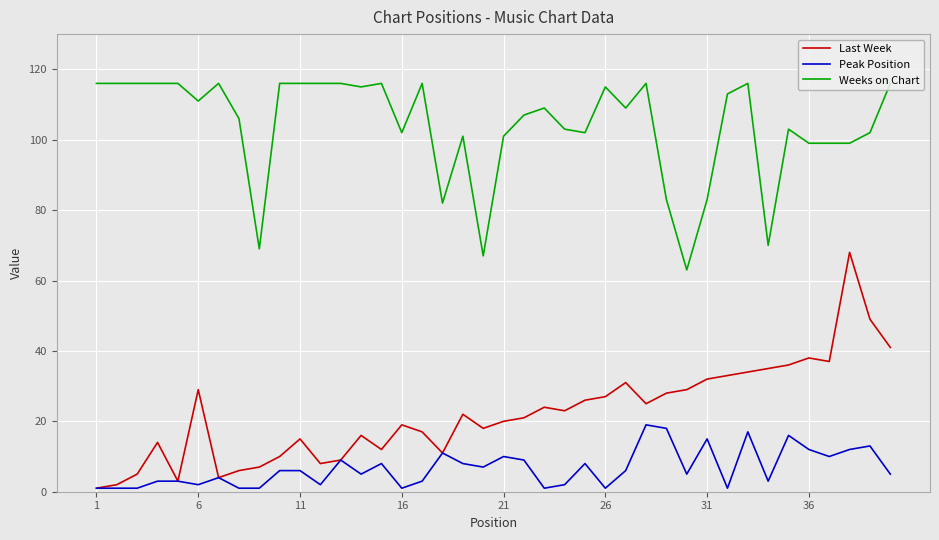

List the series in order of their peak value, lowest first.

Peak Position, Last Week, Weeks on Chart